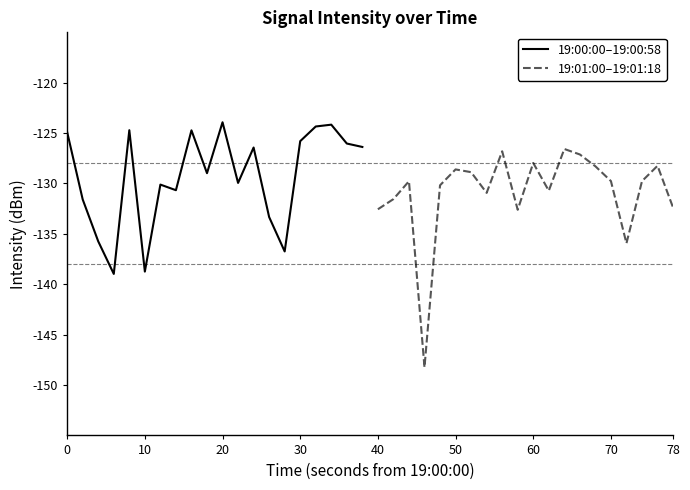

What is the lowest value of the 19:00:00–19:00:58 series?

-139.0